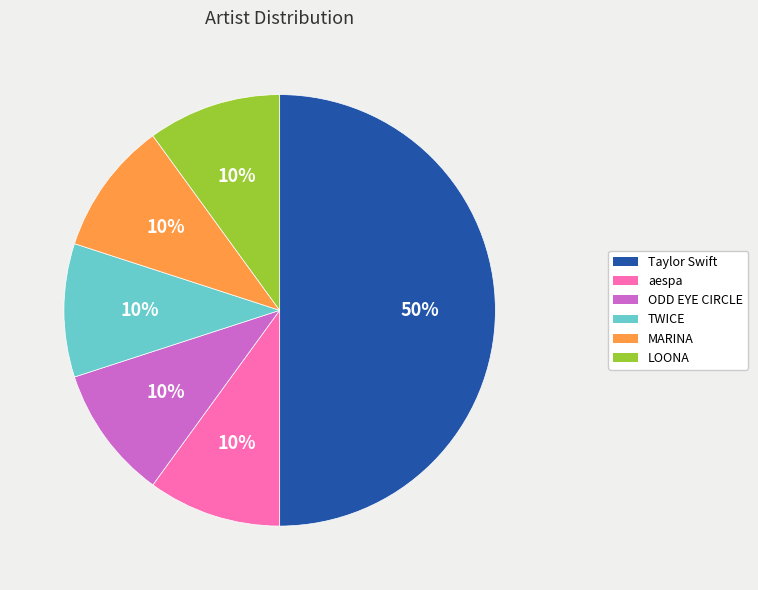

What percentage is the ODD EYE CIRCLE slice, to the nearest percent?

10%